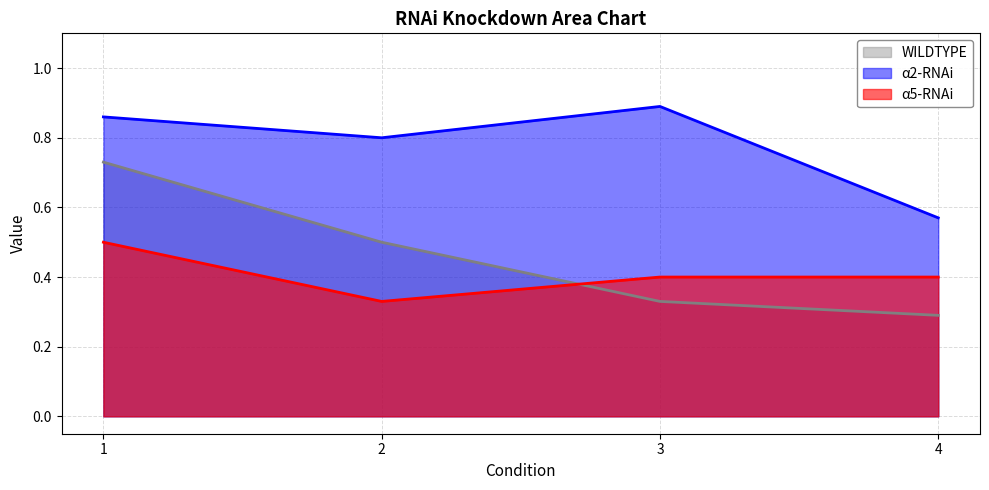

How many interior local valleys does the α5-RNAi series have?

1